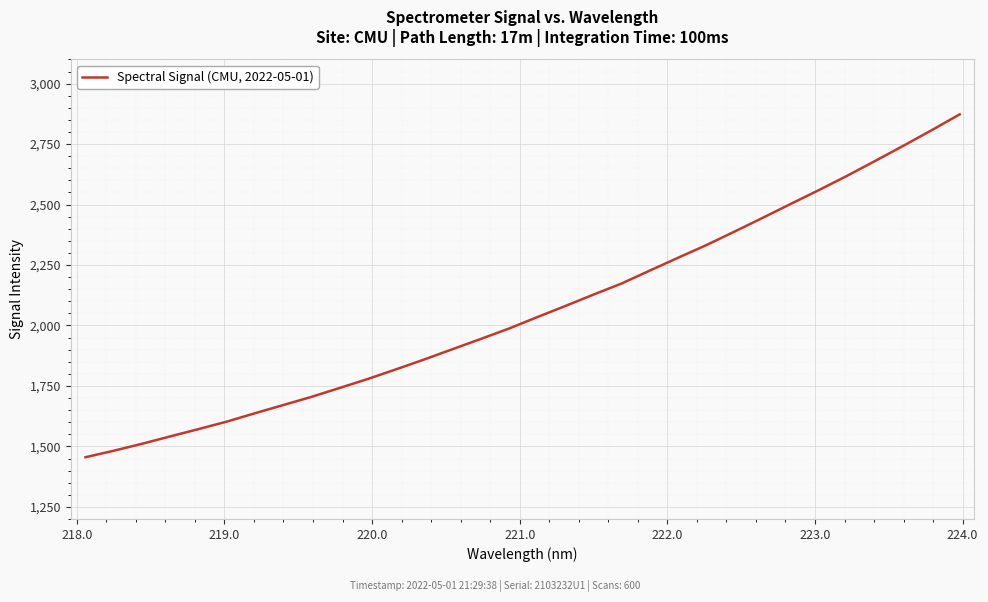

What is the maximum value shown in the chart?

2873.1